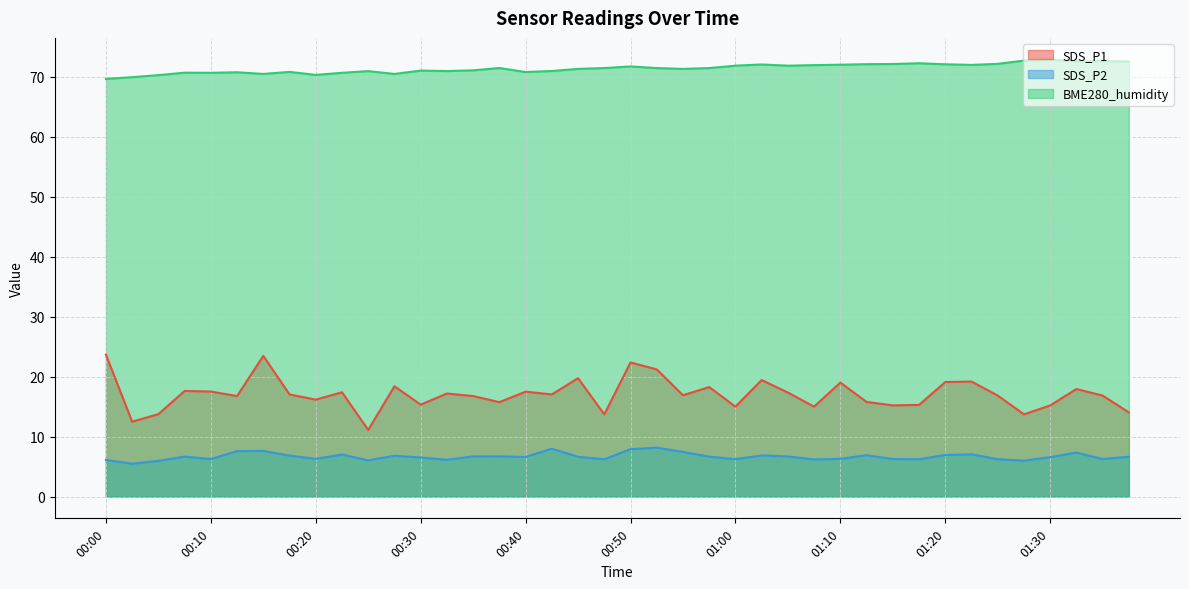

What is the difference between the maximum and minimum values in the BME280_humidity series?

3.2